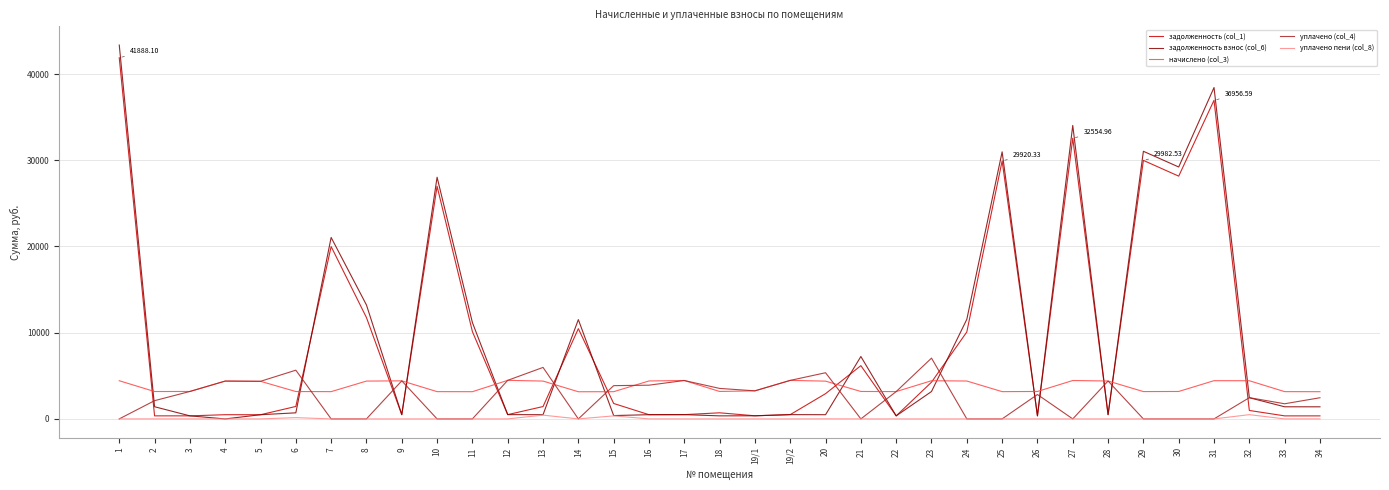

What is the average value of the уплачено (col_4) series?

2500.1